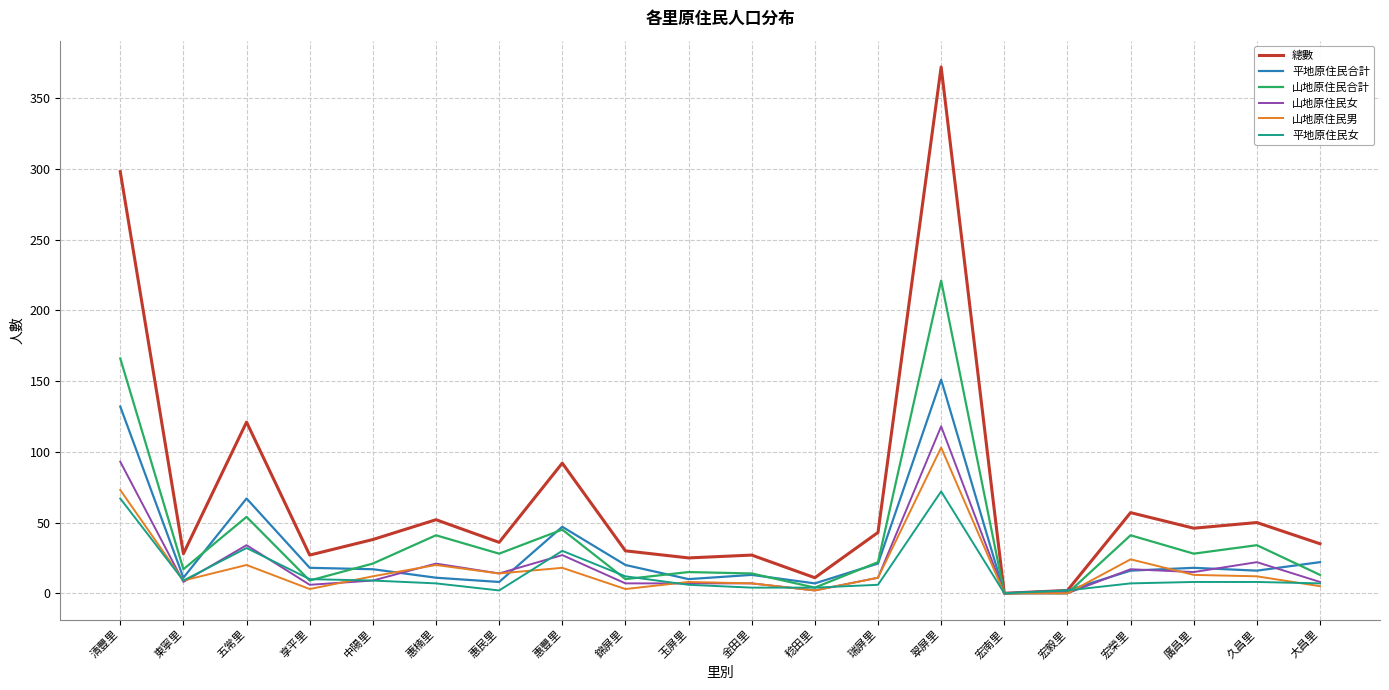

At which label is 總數 closest to 186?

五常里